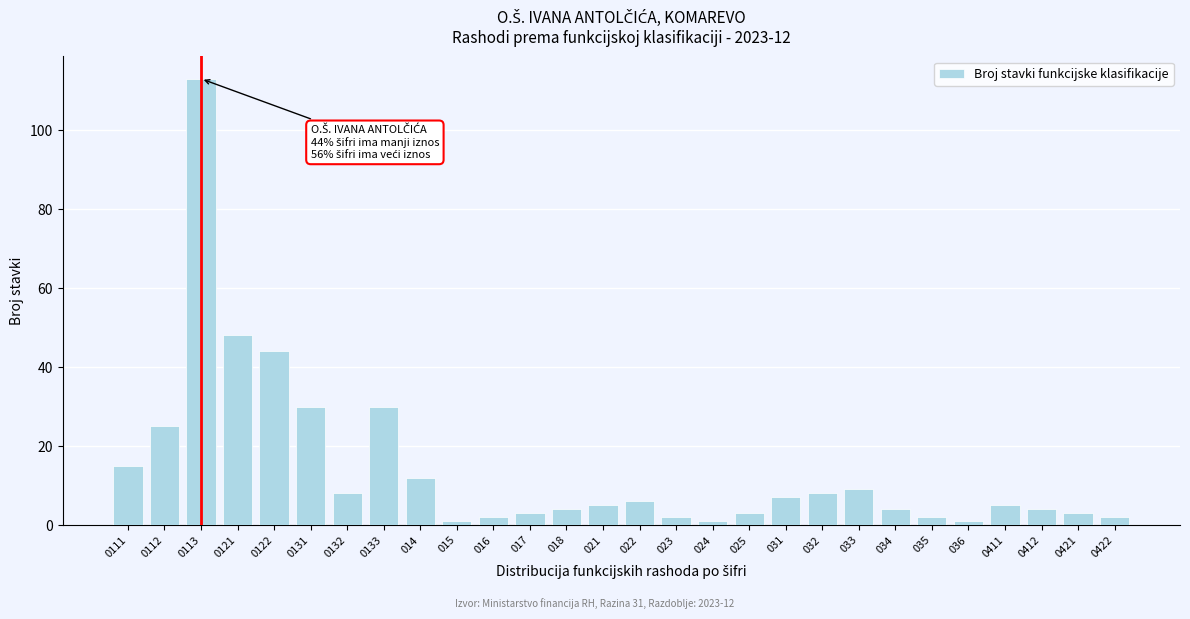

Reading right to left, list all the values displayed in this chart.

0422=2	0421=3	0412=4	0411=5	036=1	035=2	034=4	033=9	032=8	031=7	025=3	024=1	023=2	022=6	021=5	018=4	017=3	016=2	015=1	014=12	0133=30	0132=8	0131=30	0122=44	0121=48	0113=113	0112=25	0111=15